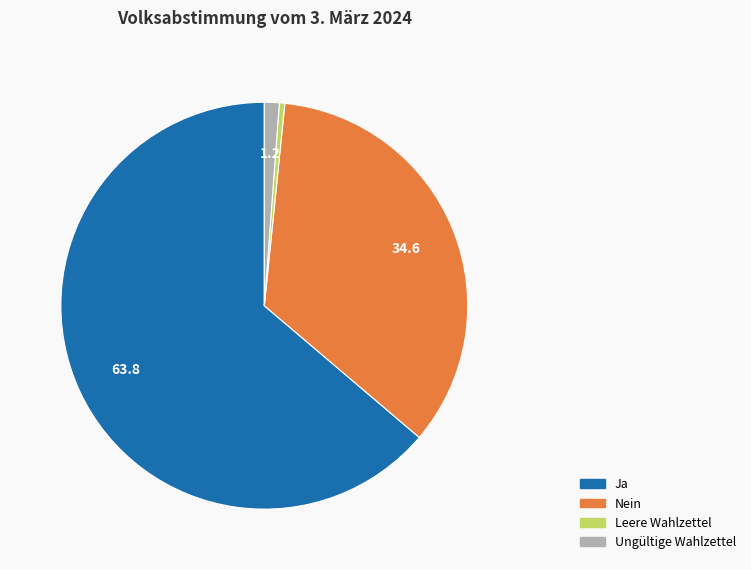

Which slice represents more than half of the pie?

Ja